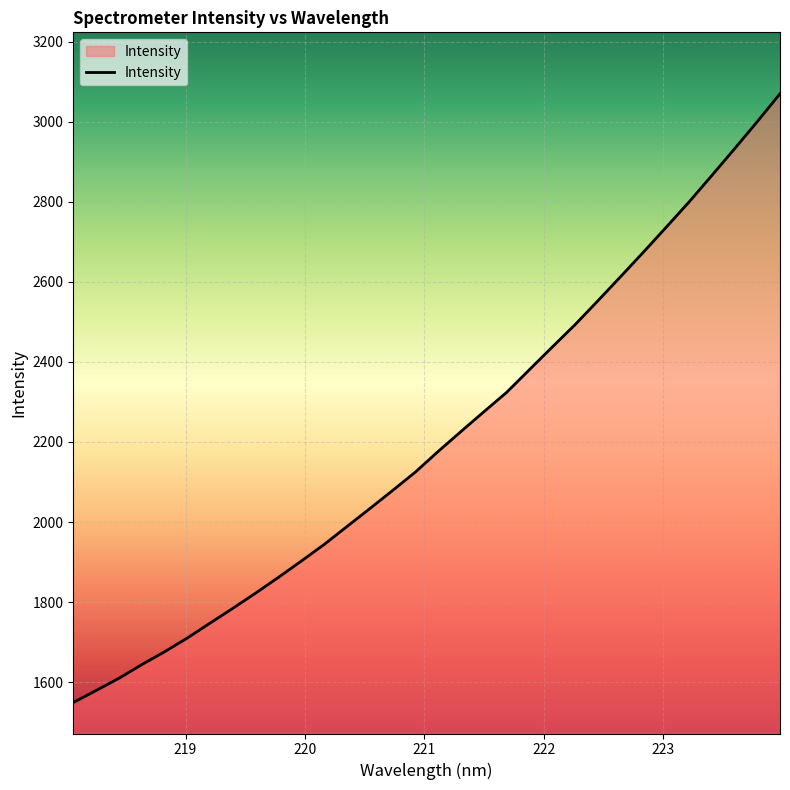

What is the smallest value displayed?

1549.0